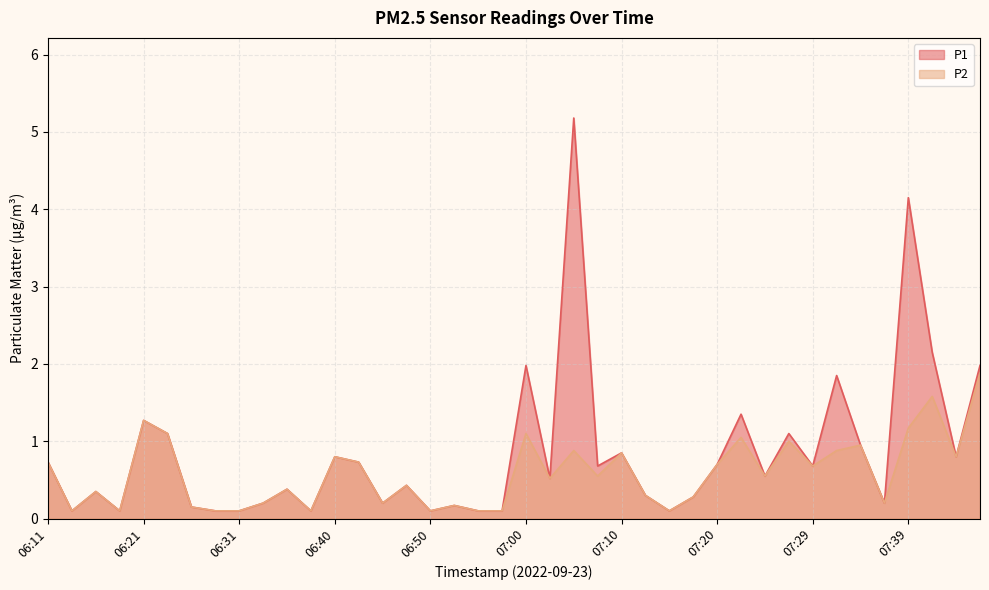

What is the minimum value for P1?

0.1